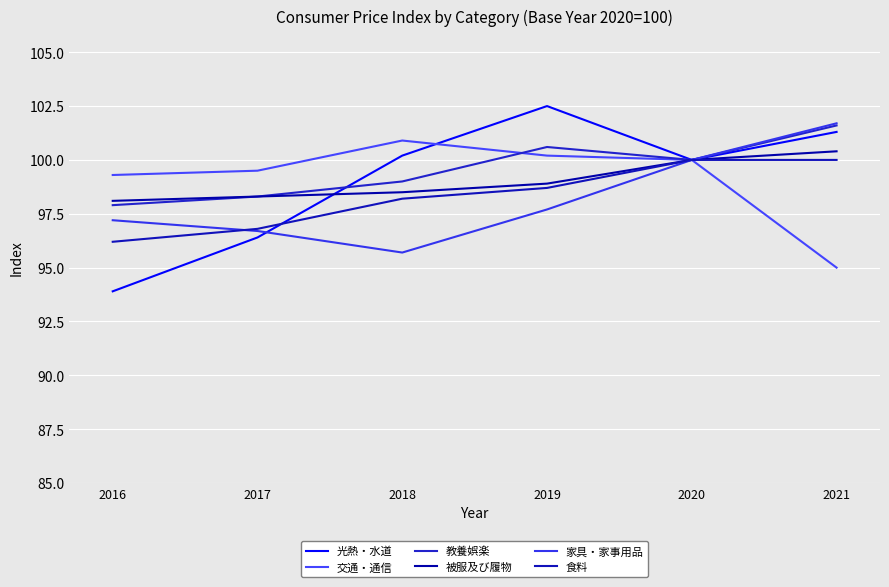

Which series changed the most between 2016 and 2018?

光熱・水道